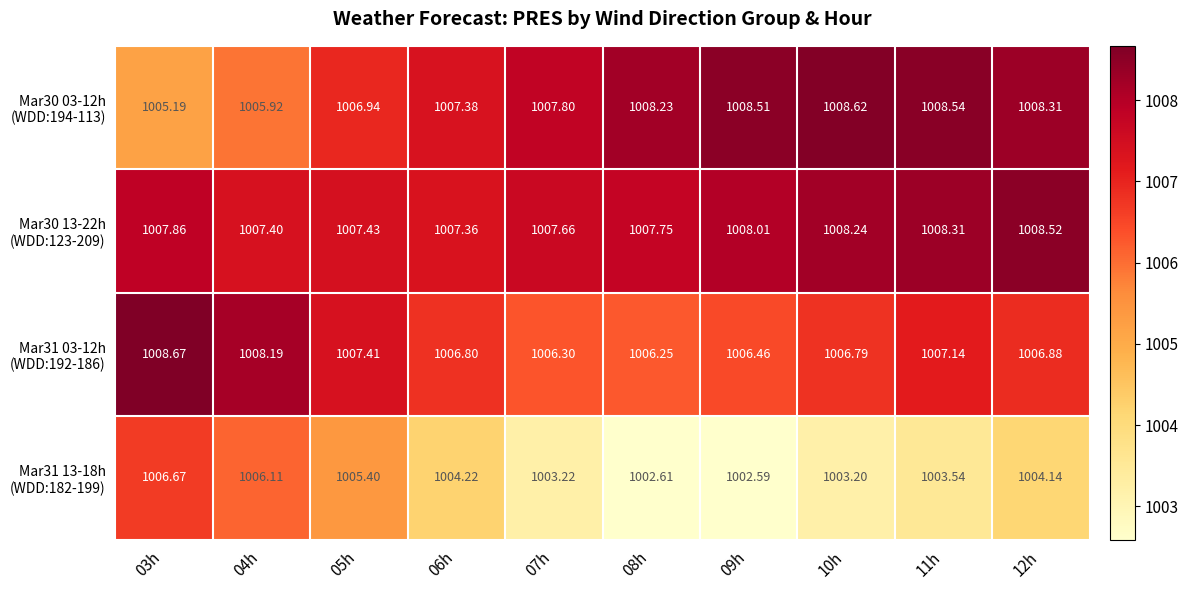

How many categories are shown in the chart?

10